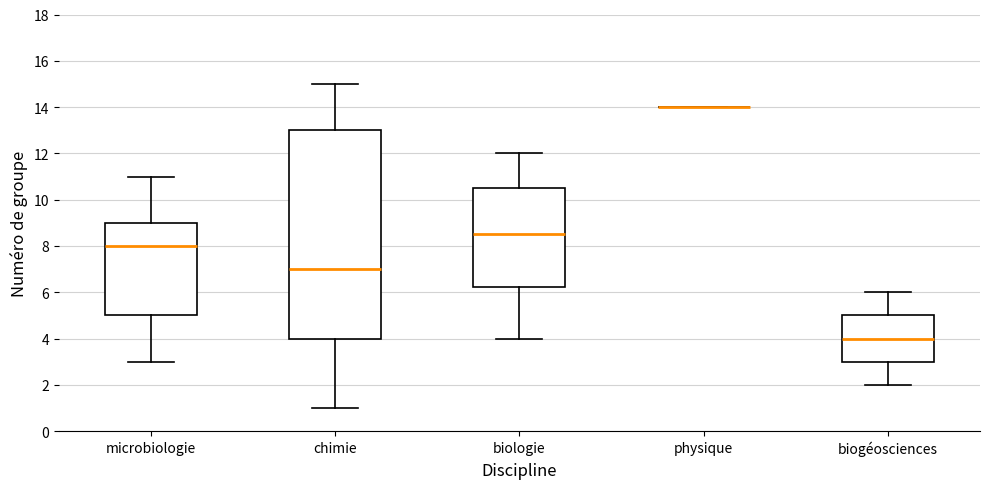

Reading left to right, read every box against the y-axis: the position of its median line, the range the box covers, and the ends of its whiskers. The values are not printed on the chart, so give them approximately, as read against the axis.

microbiologie: median 8.0, box 5.0 to 9.0, whiskers 3.0 to 11.0
chimie: median 7.0, box 4.0 to 13.0, whiskers 1.0 to 15.0
biologie: median 8.6, box 6.2 to 10.6, whiskers 4.0 to 12.0
physique: box collapsed to a line at 14.0, whiskers 14.0 to 14.0
biogéosciences: median 4.0, box 3.0 to 5.0, whiskers 2.0 to 6.0